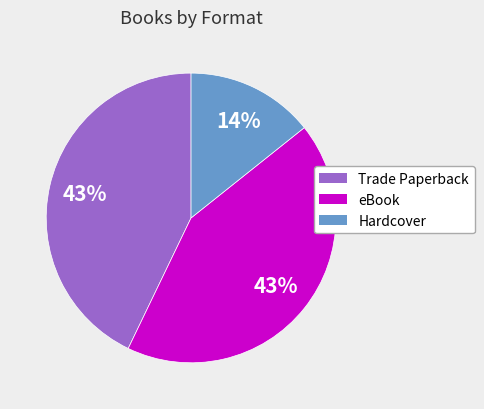

True or false: Trade Paperback accounts for 28% of the total.

False